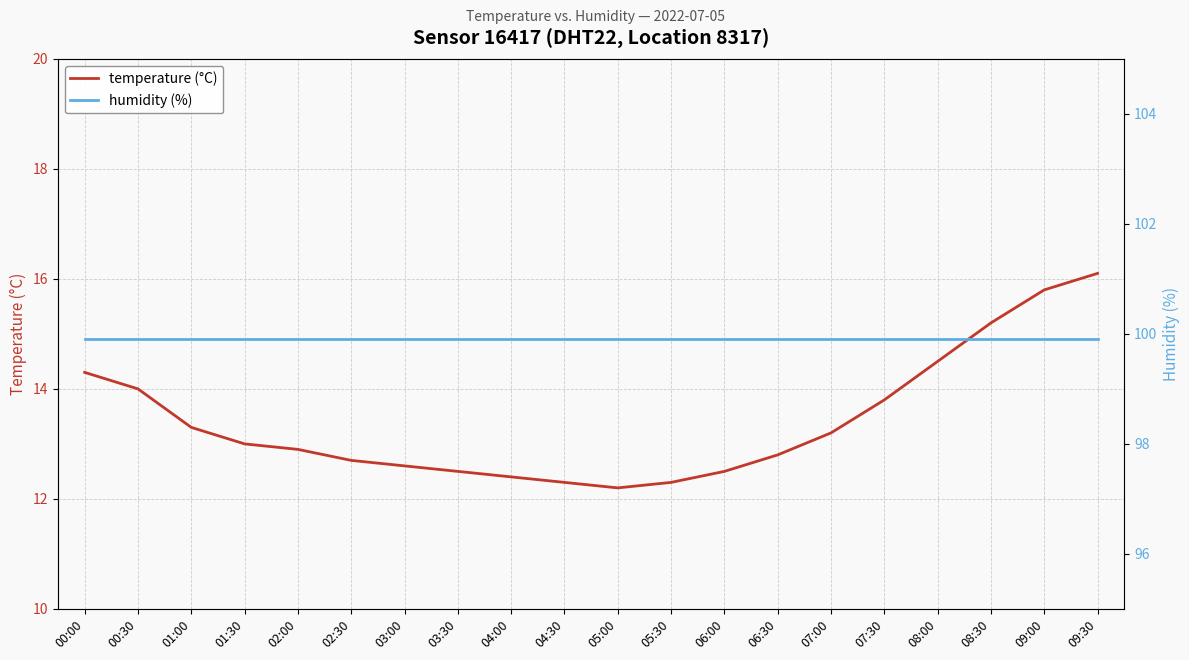

What are all the series names shown in the legend?

temperature (°C), humidity (%)